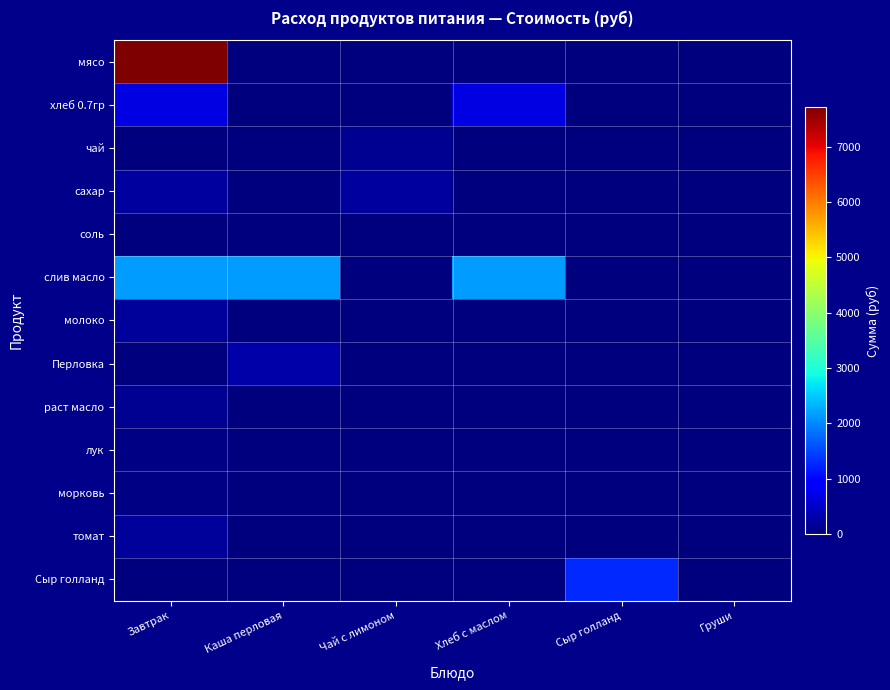

At which category is the sum across all series the highest?

Завтрак